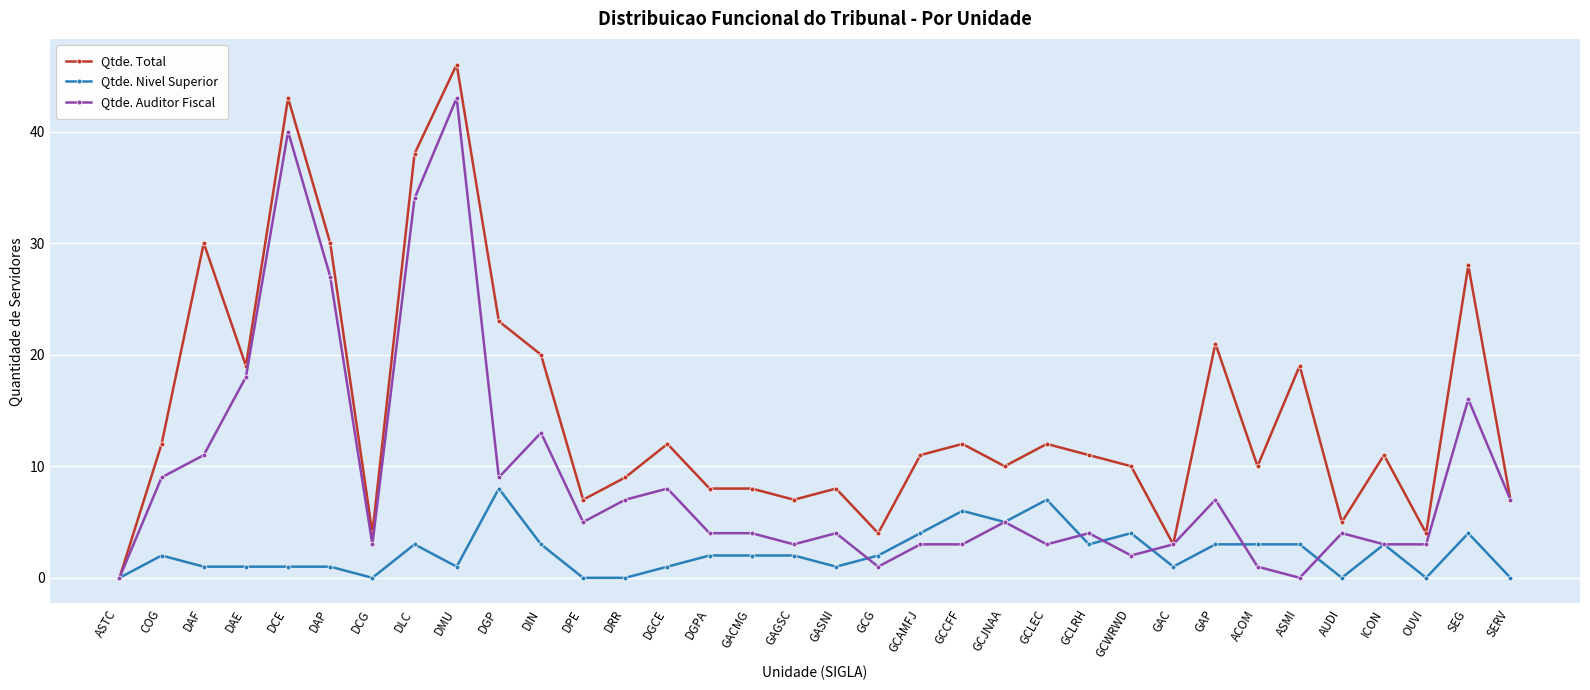

The Qtde. Nivel Superior series shows -4 at OUVI. True or false?

False